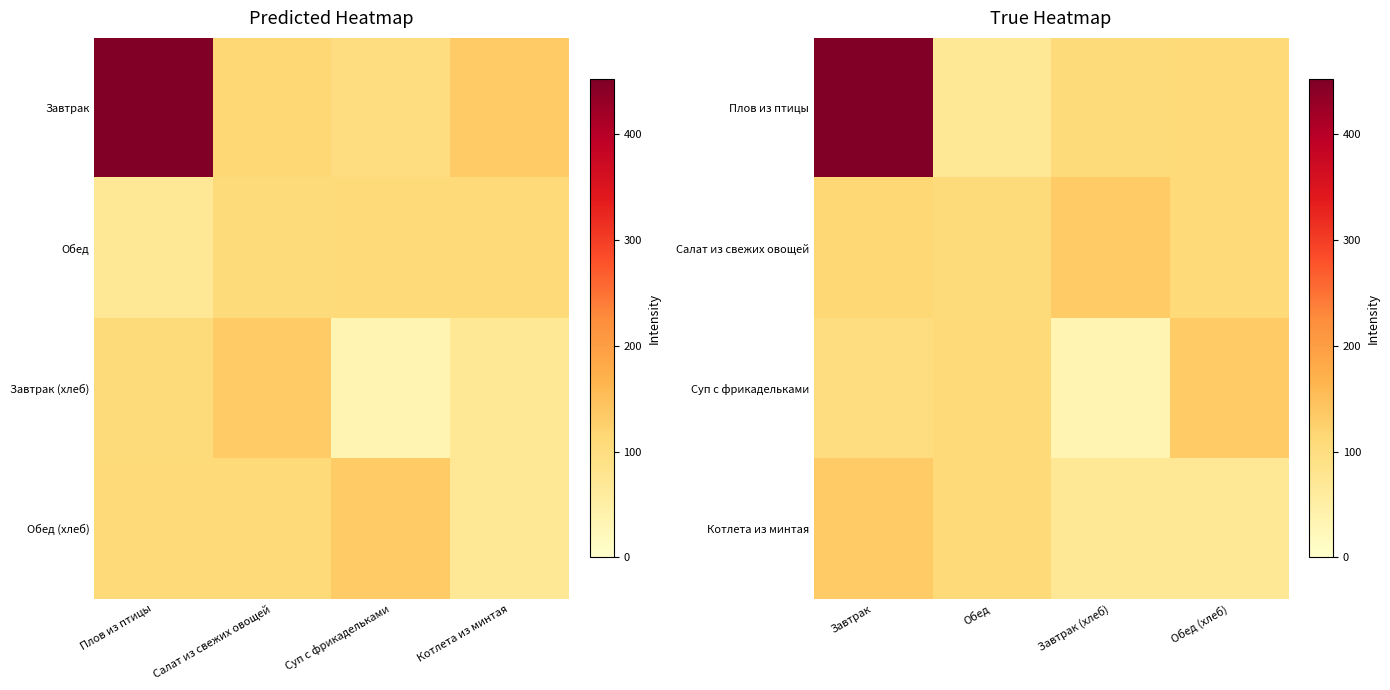

True or false: Суп с фрикадельками has a value of 35.1 at Завтрак (хлеб).

True